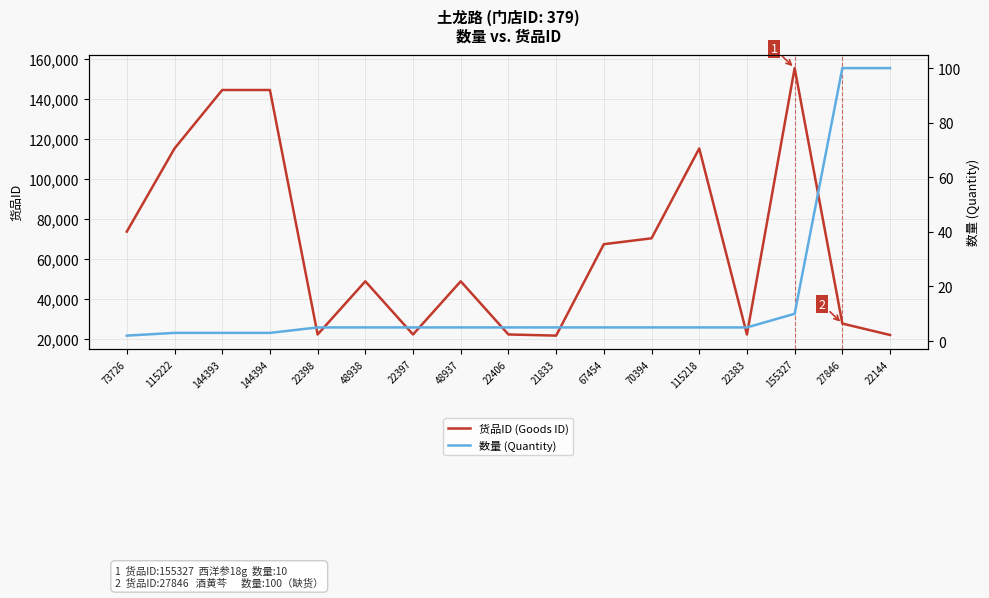

What is the difference between the second highest and minimum values in the 货品ID (Goods ID) series?

122561